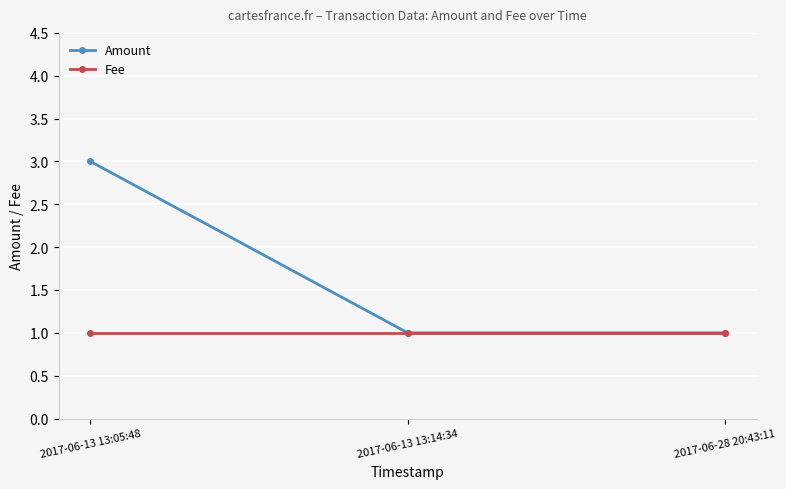

What is the label of the 2nd point from the right?

2017-06-13 13:14:34